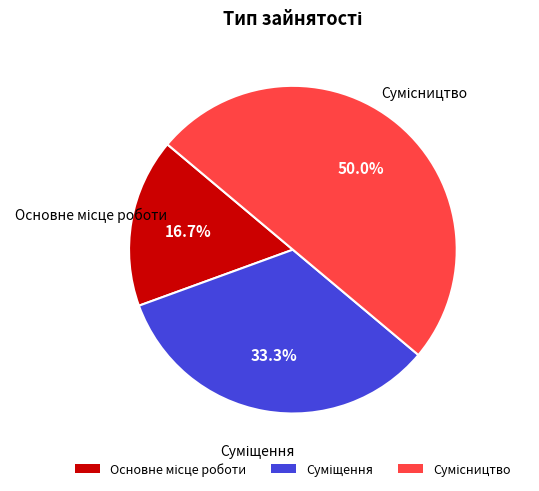

Between Основне місце роботи and Суміщення, which is larger?

Суміщення